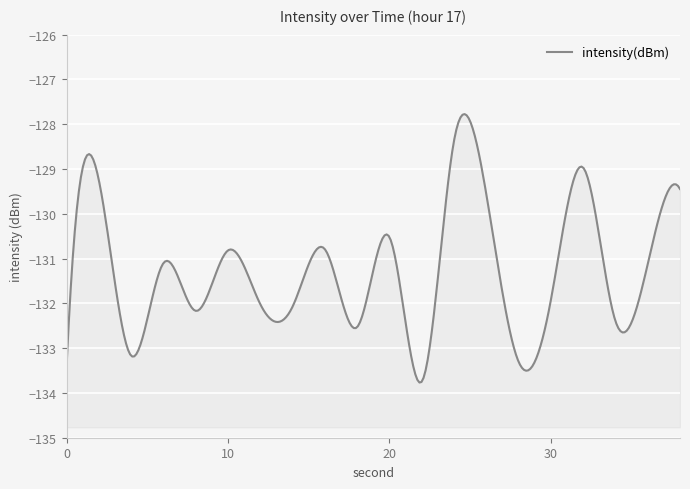

What is the average value?

-131.3